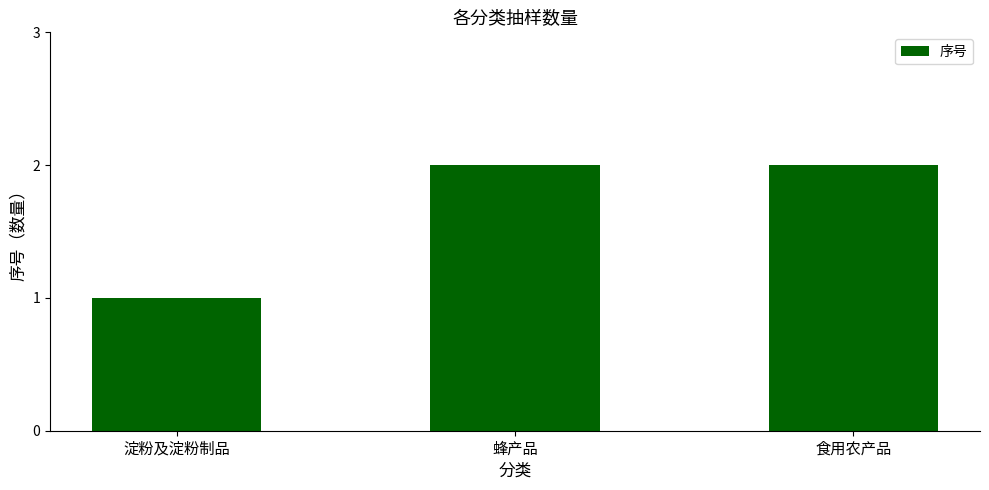

Reading right to left, list all the values displayed in this chart.

2	2	1